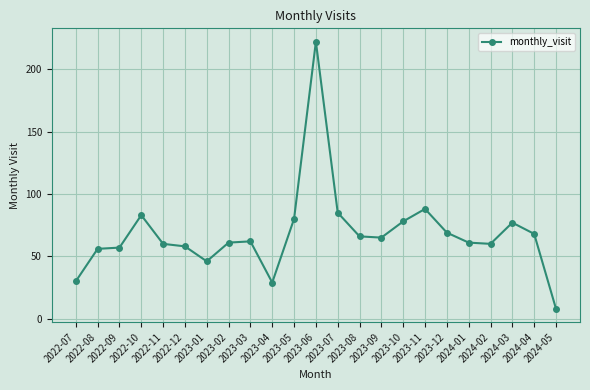

How many lines are shown in the chart?

1